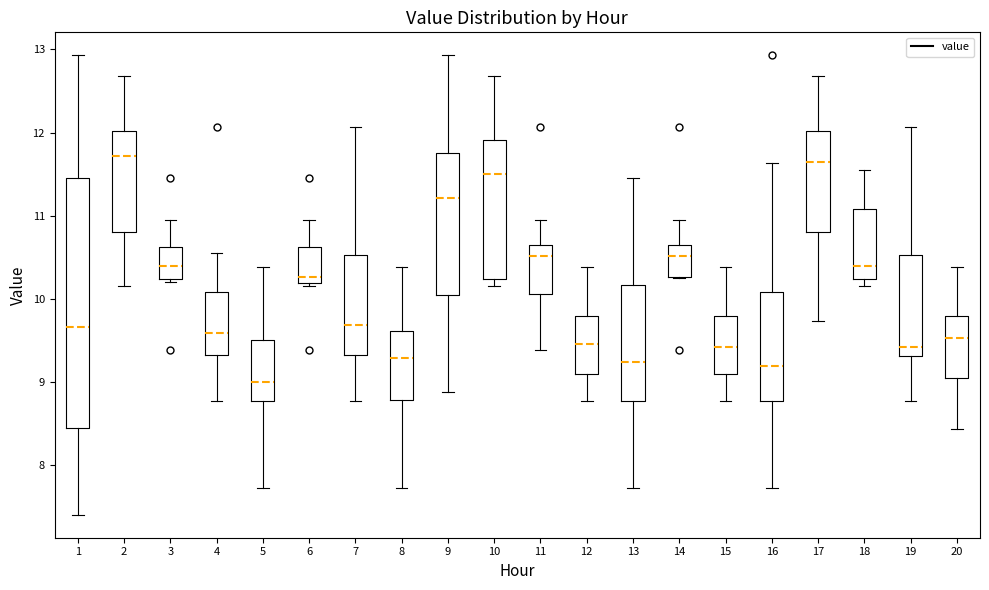

Reading left to right, transcribe this box plot: for each box, give where its median line is, the range the box spans, and where its two whiskers end, as read against the y-axis. The values are not printed on the chart, so give them approximately, as read against the axis.

1: median 9.7, box 8.4 to 11.5, whiskers 7.4 to 12.9
2: median 11.7, box 10.8 to 12.0, whiskers 10.2 to 12.7
3: median 10.4, box 10.2 to 10.6, whiskers 10.2 (just below the box's lower edge) to 11.0
4: median 9.6, box 9.3 to 10.1, whiskers 8.8 to 10.6
5: median 9.0, box 8.8 to 9.5, whiskers 7.7 to 10.4
6: median 10.3, box 10.2 to 10.6, whiskers 10.2 (just below the box's lower edge) to 11.0
7: median 9.7, box 9.3 to 10.5, whiskers 8.8 to 12.1
8: median 9.3, box 8.8 to 9.6, whiskers 7.7 to 10.4
9: median 11.2, box 10.0 to 11.8, whiskers 8.9 to 12.9
10: median 11.5, box 10.2 to 11.9, whiskers 10.2 (just below the box's lower edge) to 12.7
11: median 10.5, box 10.1 to 10.7, whiskers 9.4 to 11.0
12: median 9.5, box 9.1 to 9.8, whiskers 8.8 to 10.4
13: median 9.2, box 8.8 to 10.2, whiskers 7.7 to 11.5
14: median 10.5, box 10.3 to 10.7, whiskers 10.3 to 11.0
15: median 9.4, box 9.1 to 9.8, whiskers 8.8 to 10.4
16: median 9.2, box 8.8 to 10.1, whiskers 7.7 to 11.6
17: median 11.6, box 10.8 to 12.0, whiskers 9.7 to 12.7
18: median 10.4, box 10.2 to 11.1, whiskers 10.2 (just below the box's lower edge) to 11.6
19: median 9.4, box 9.3 to 10.5, whiskers 8.8 to 12.1
20: median 9.5, box 9.1 to 9.8, whiskers 8.4 to 10.4